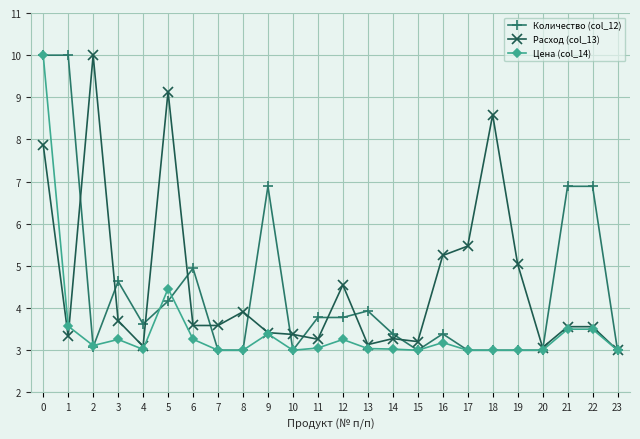

At which label is Цена (col_14) closest to 6?

5